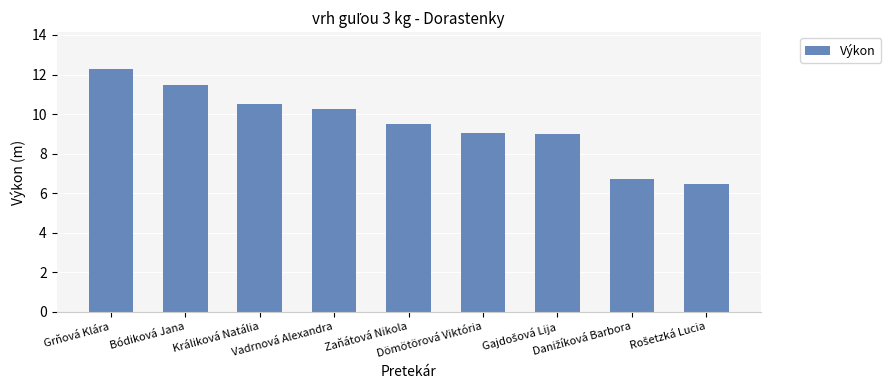

Which category has the highest value across all series?

Grňová Klára